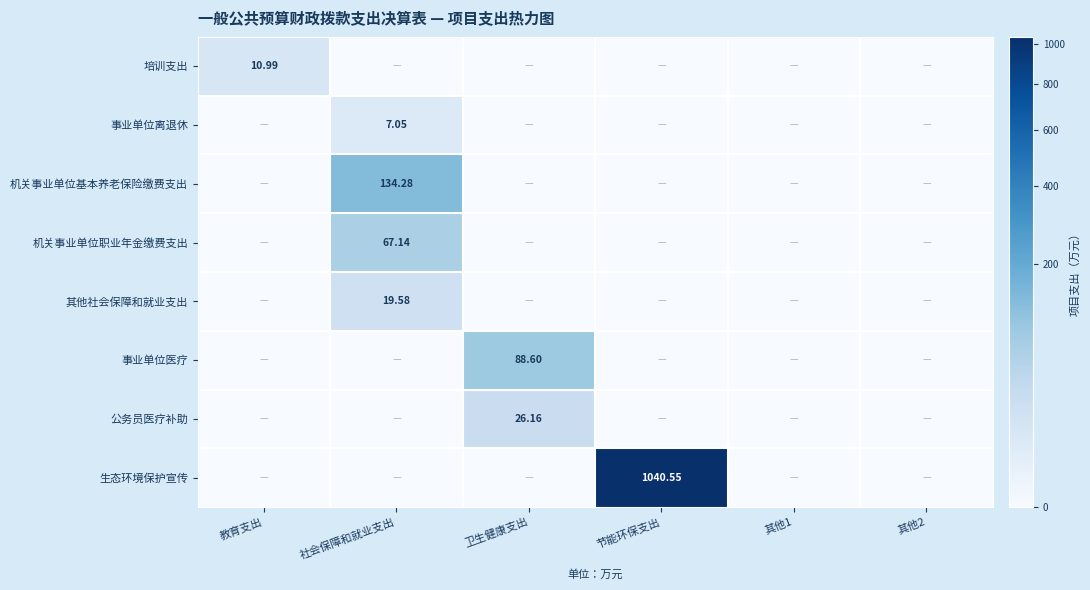

Is the value of 公务员医疗补助 at 社会保障和就业支出 greater than the value of 事业单位离退休 at 社会保障和就业支出?

No